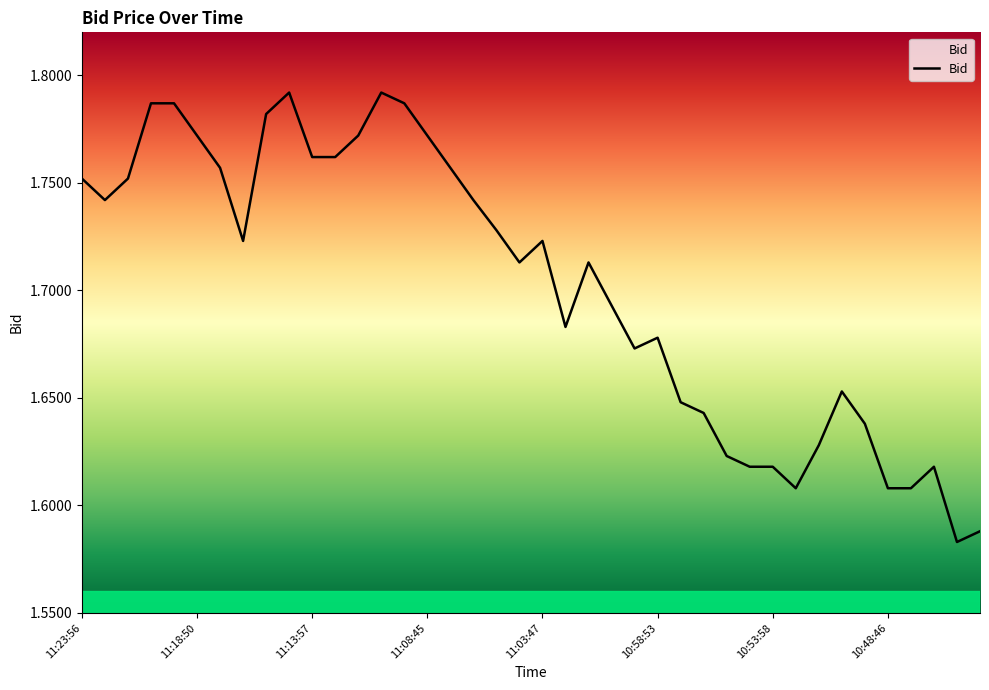

Where is the data nearest to the value 1?

10:45:53